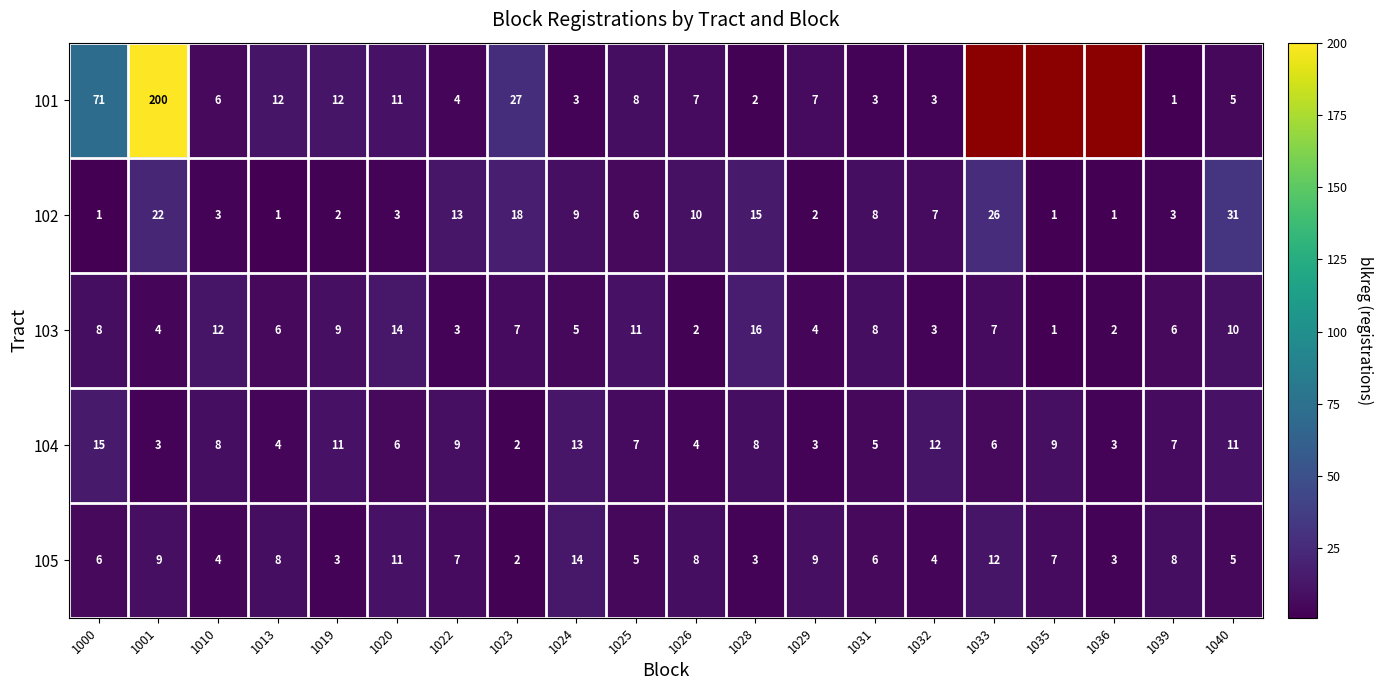

At how many categories does at least one series exceed 25?

5